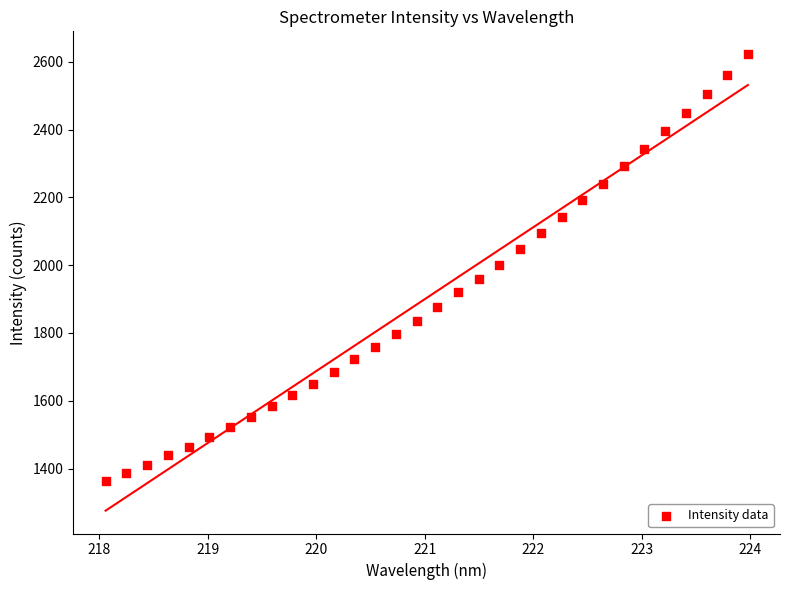

What is the range of X values (max minus min)?

5.9